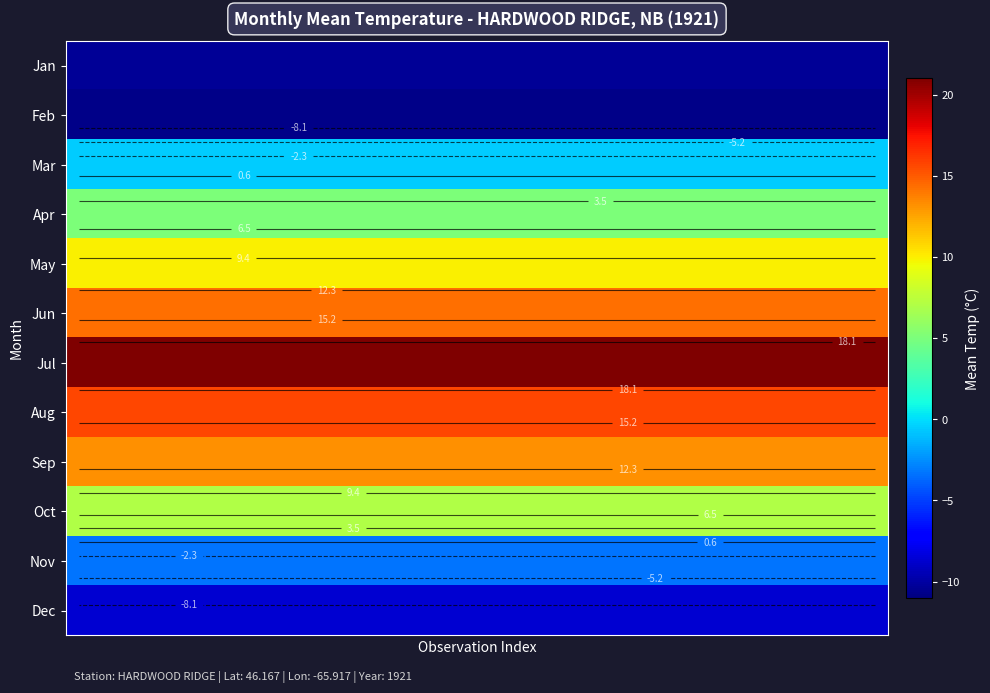

What is the difference between the highest and lowest values at 11?

31.6